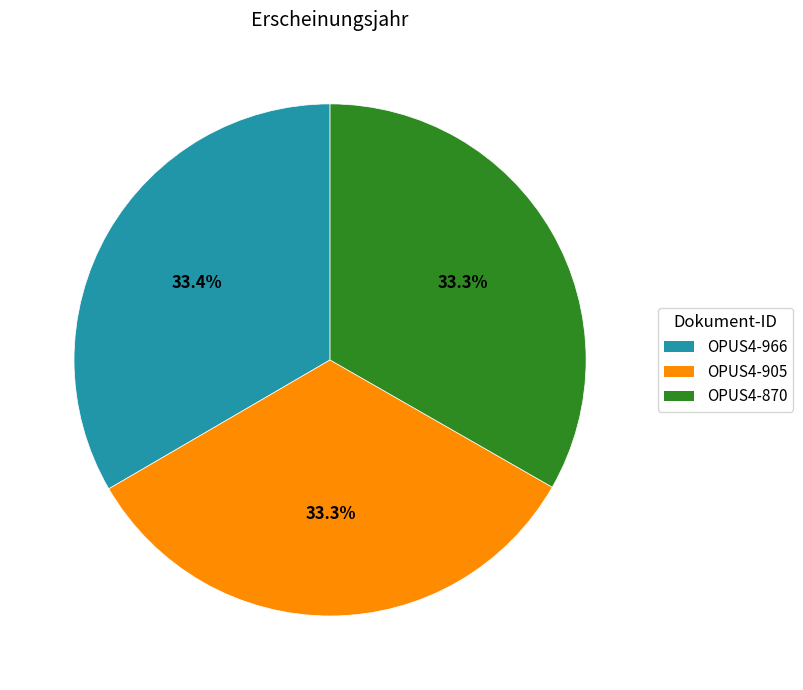

Is the sum of OPUS4-905 and OPUS4-870 greater than half?

Yes